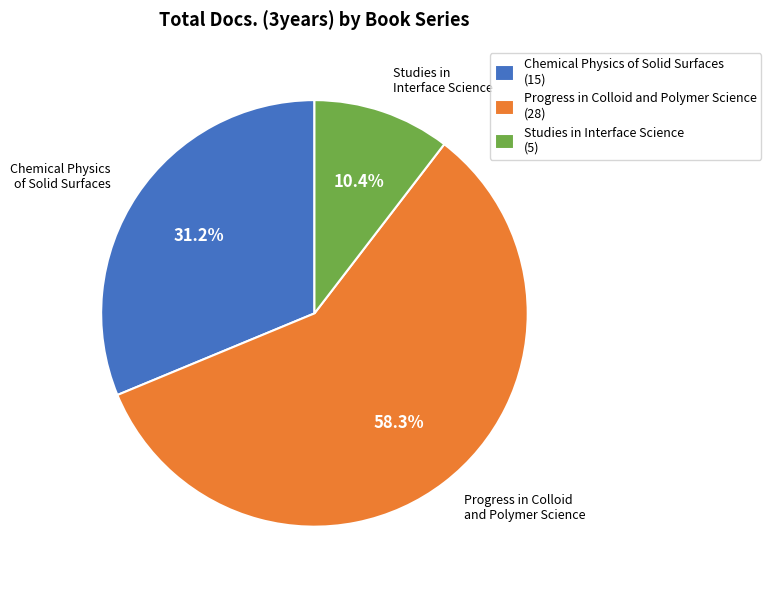

Do Progress in Colloid and Polymer Science and Chemical Physics of Solid Surfaces together represent more than half of the pie?

Yes